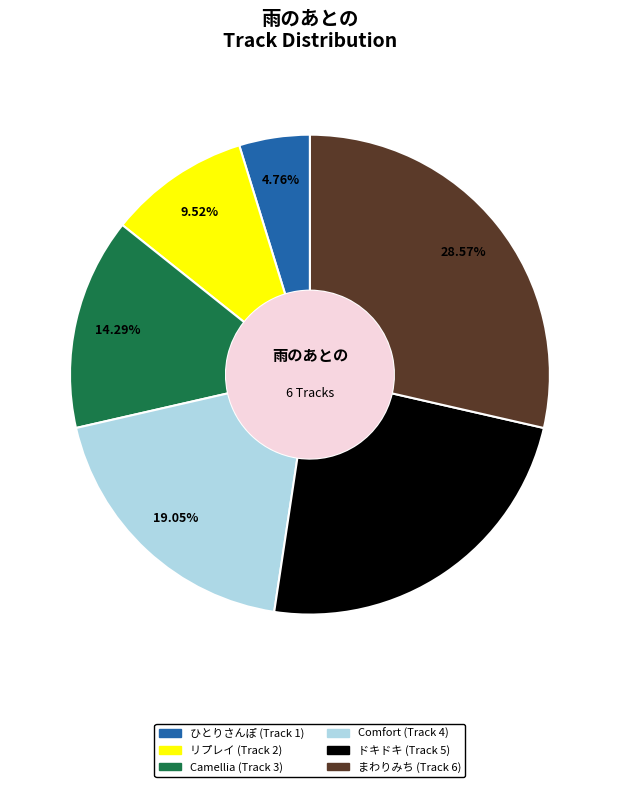

Is it true that リプレイ is 10% of the pie?

True